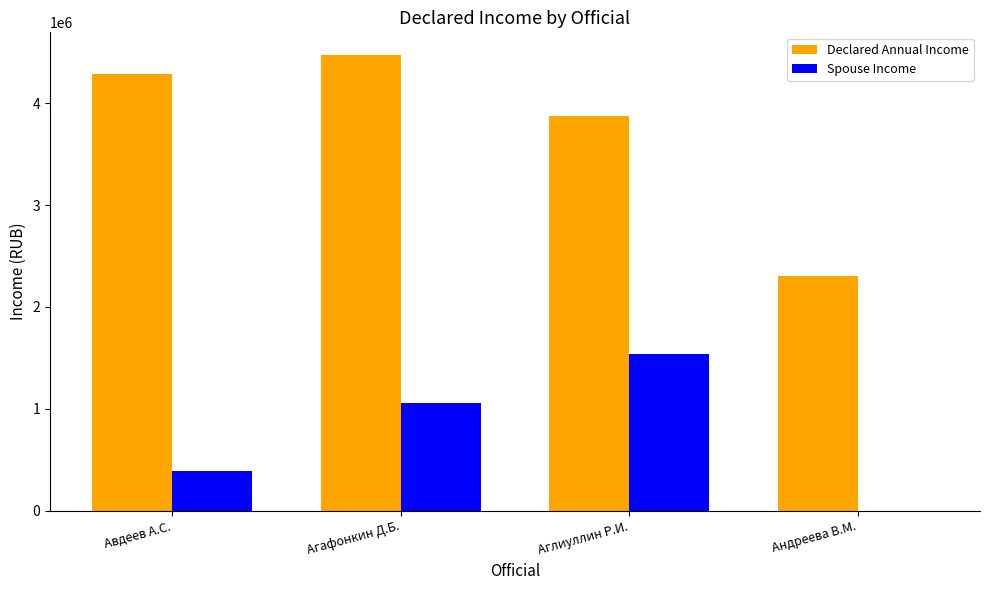

How many groups of bars are there?

4